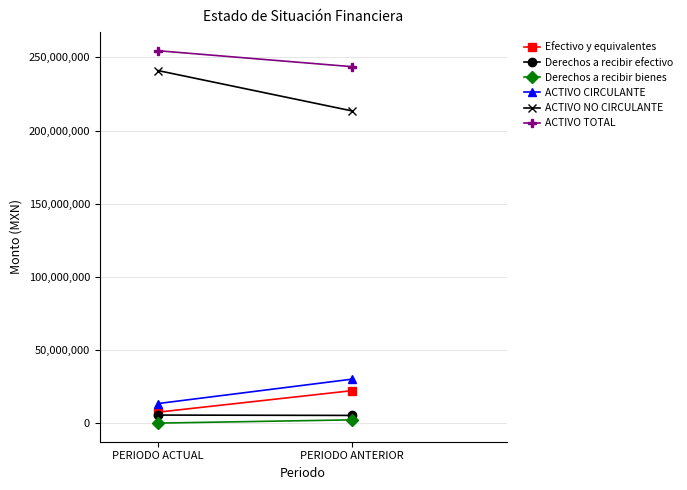

How many data points in Derechos a recibir bienes are above 2399769?

1